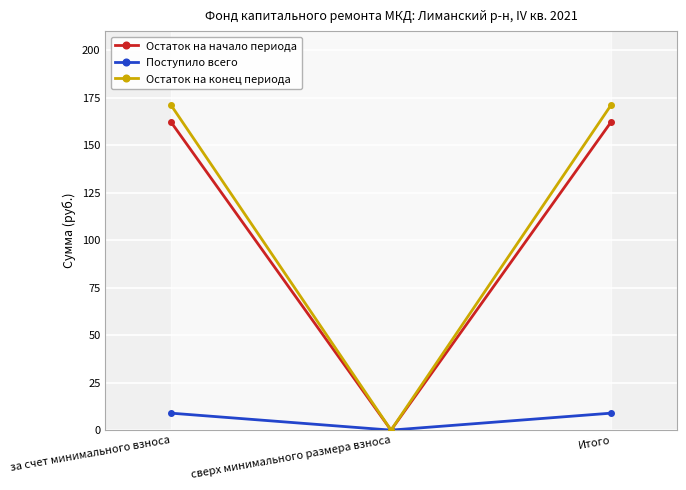

Which series changed the most between сверх минимального размера взноса and Итого?

Остаток на конец периода